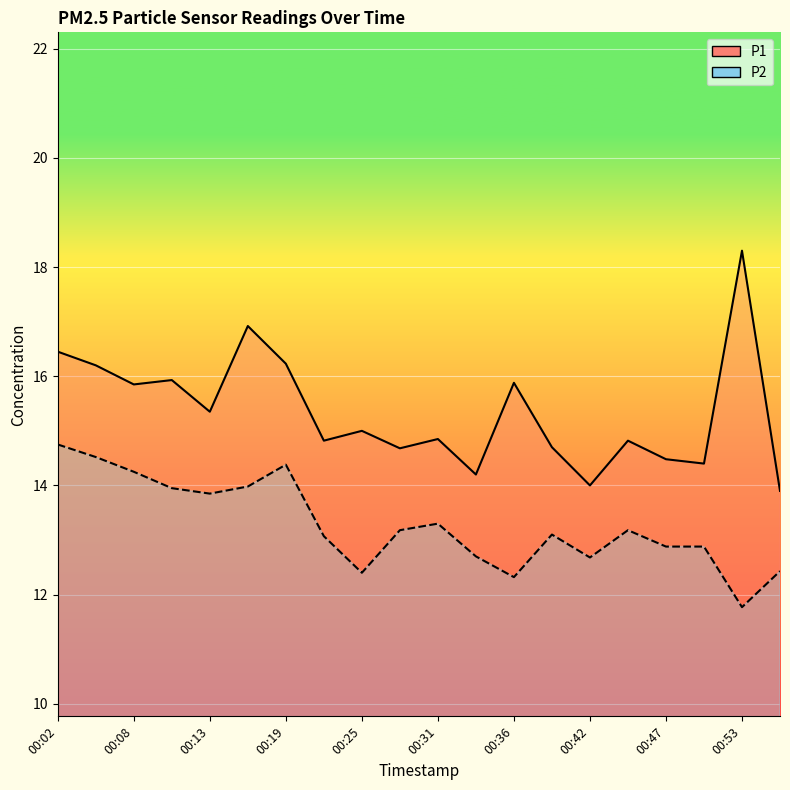

True or false: P2 and P1 cross at least once.

False